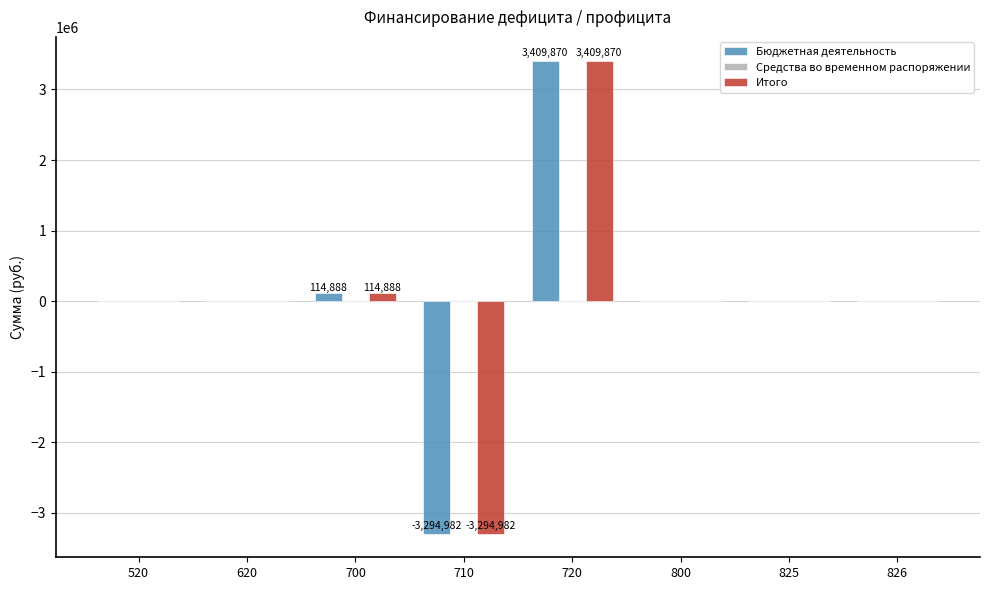

Count the number of data series in this chart.

2